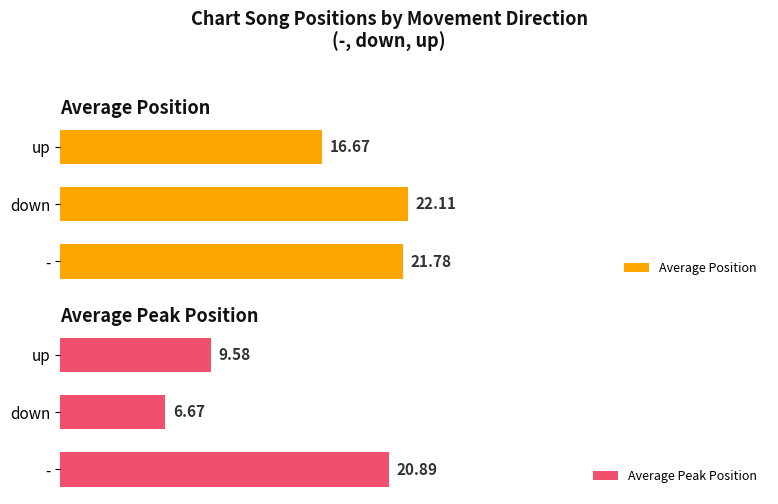

How many groups of bars are there?

3